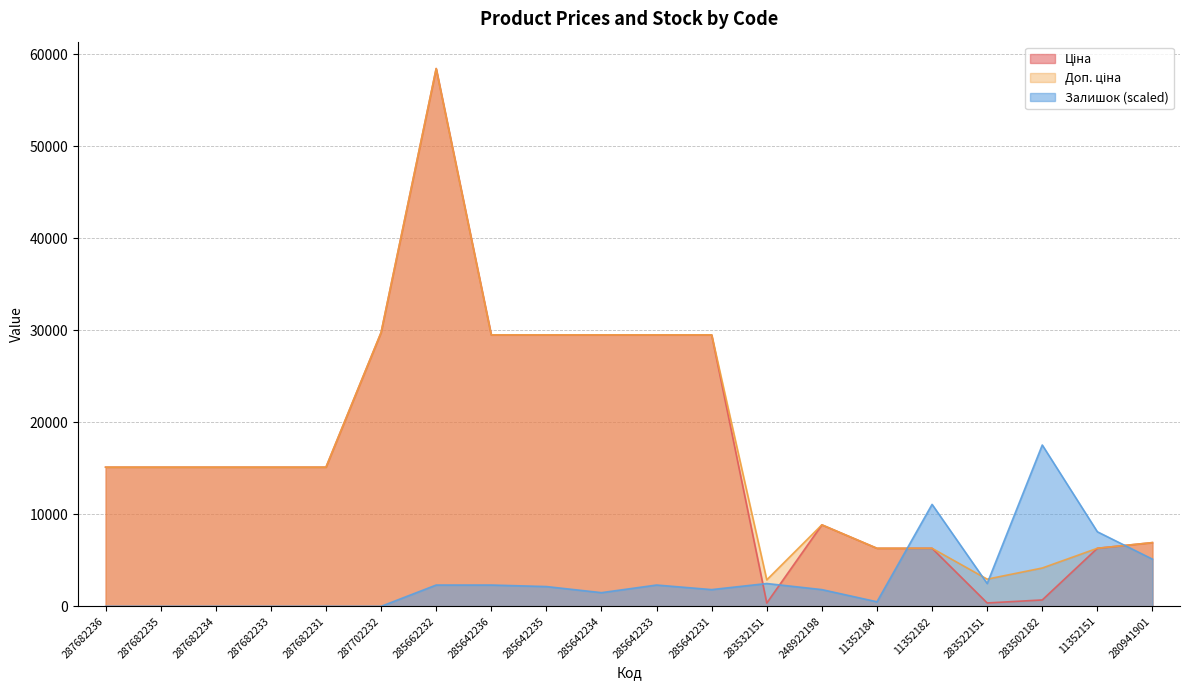

What is the highest value of the Залишок series?

17528.0